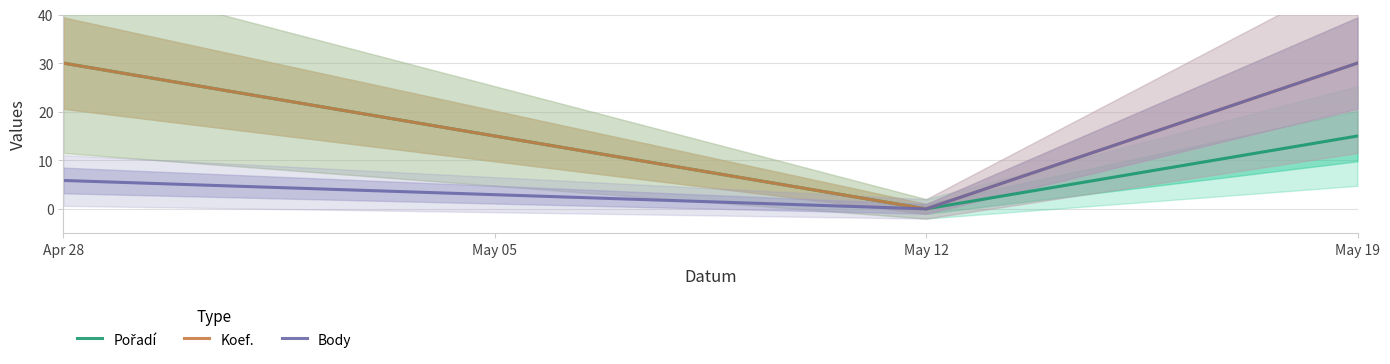

Count the Body values in the range 0 to 30.

3